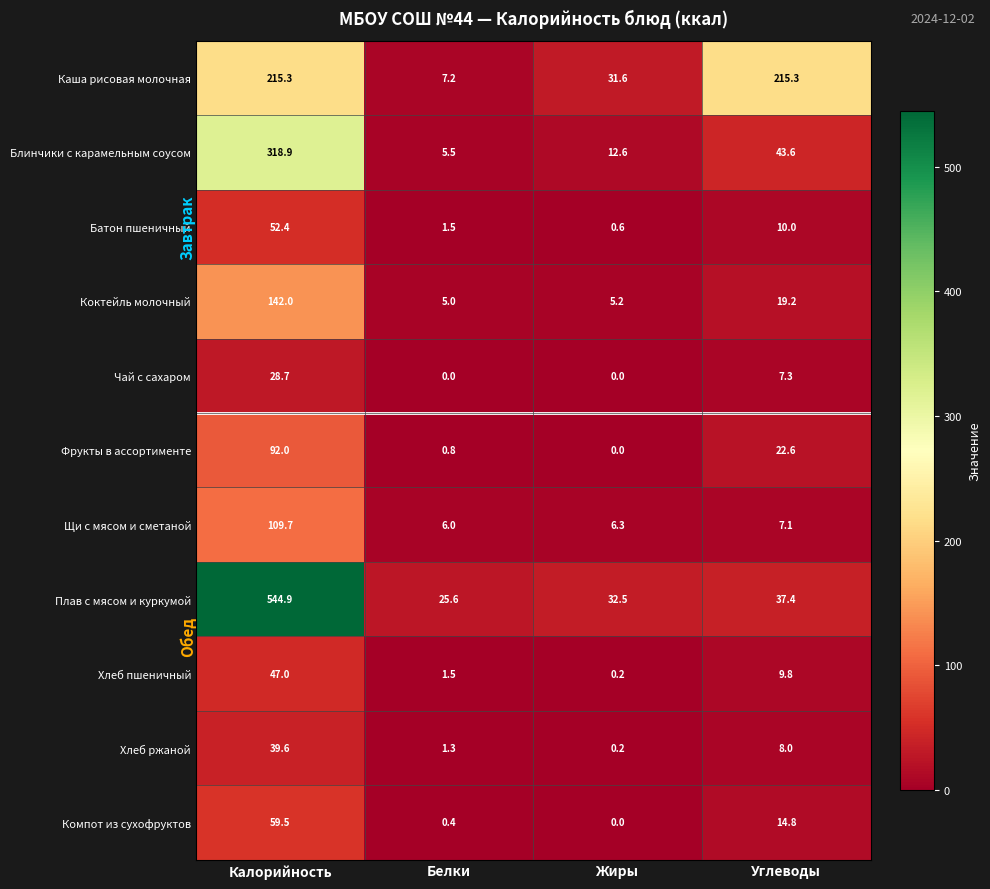

At which category is the sum across all series the highest?

Калорийность